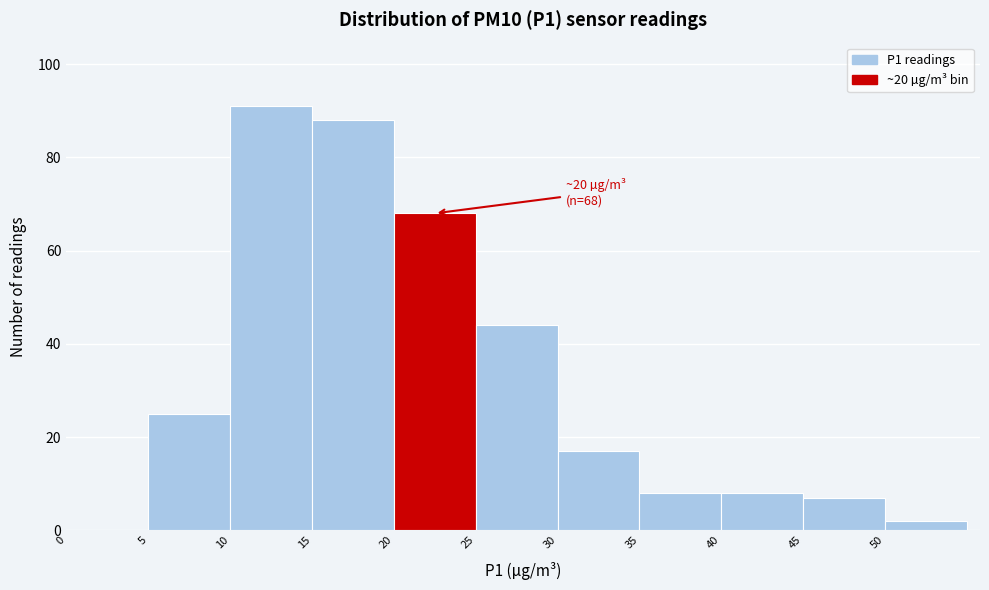

Which range on the x-axis has the tallest bar?

10 to 15